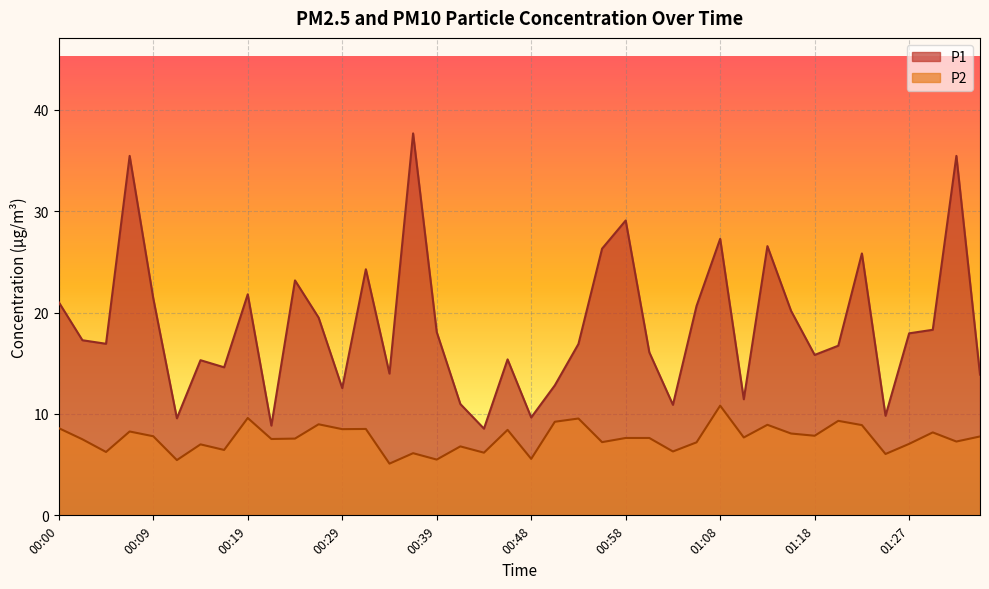

What position from the left is 01:13?

31